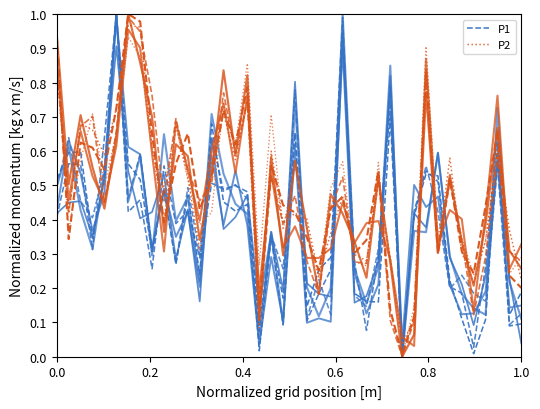

Which series has the largest total across all categories?

P2